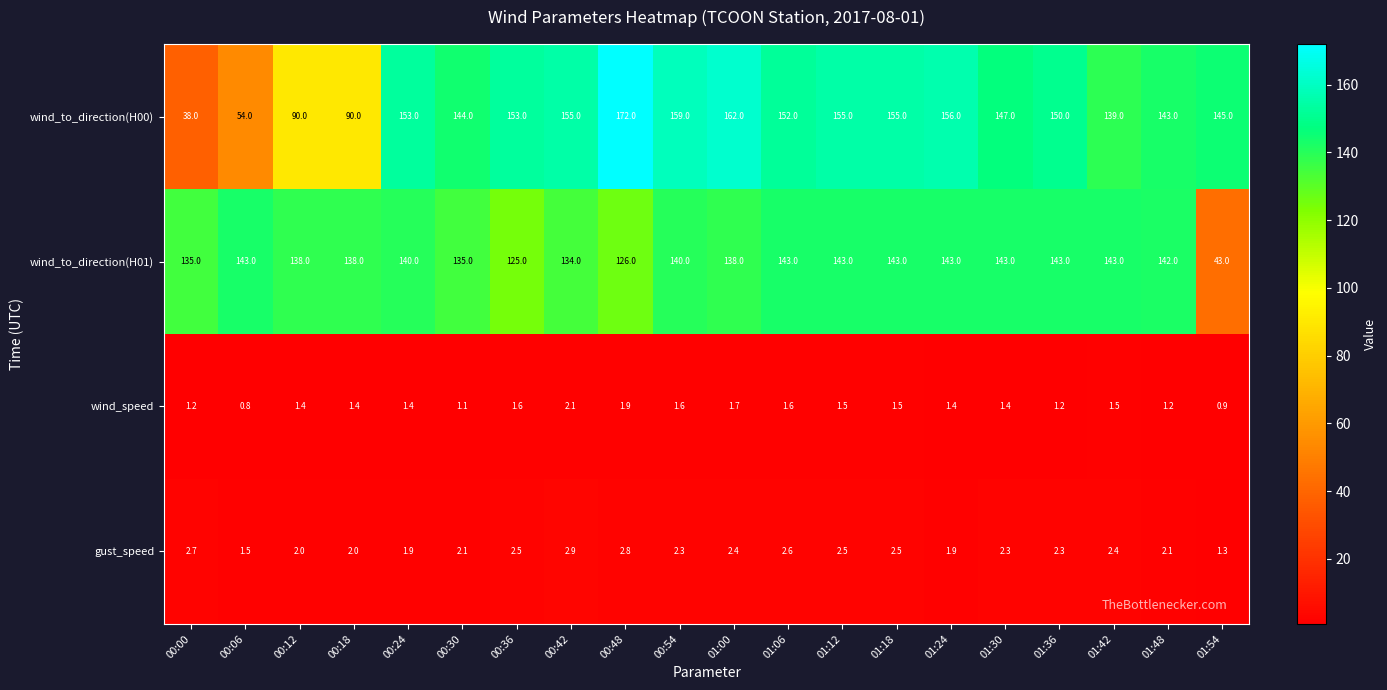

Which series has the largest range (max minus min)?

wind_to_direction(H00)